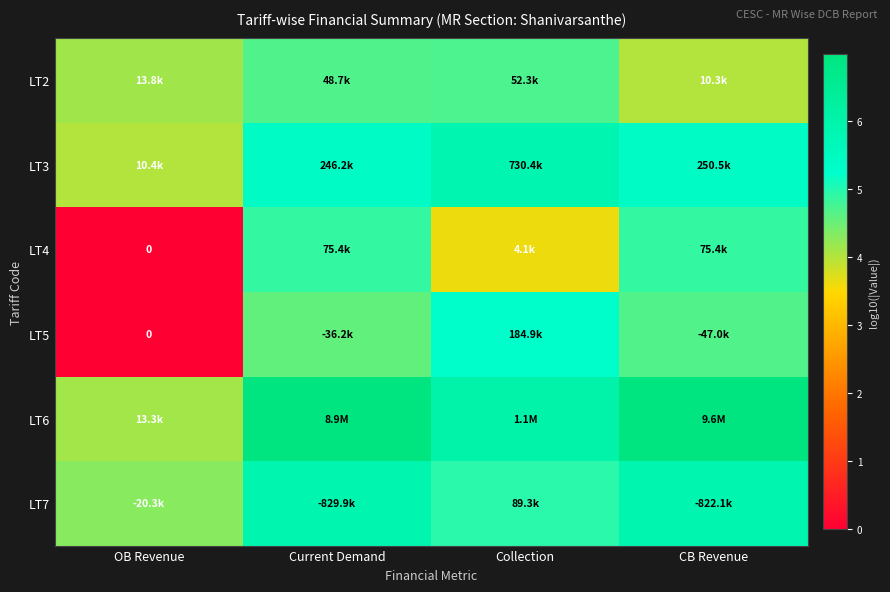

What is the difference between the highest and lowest values at CB Revenue?

3.0